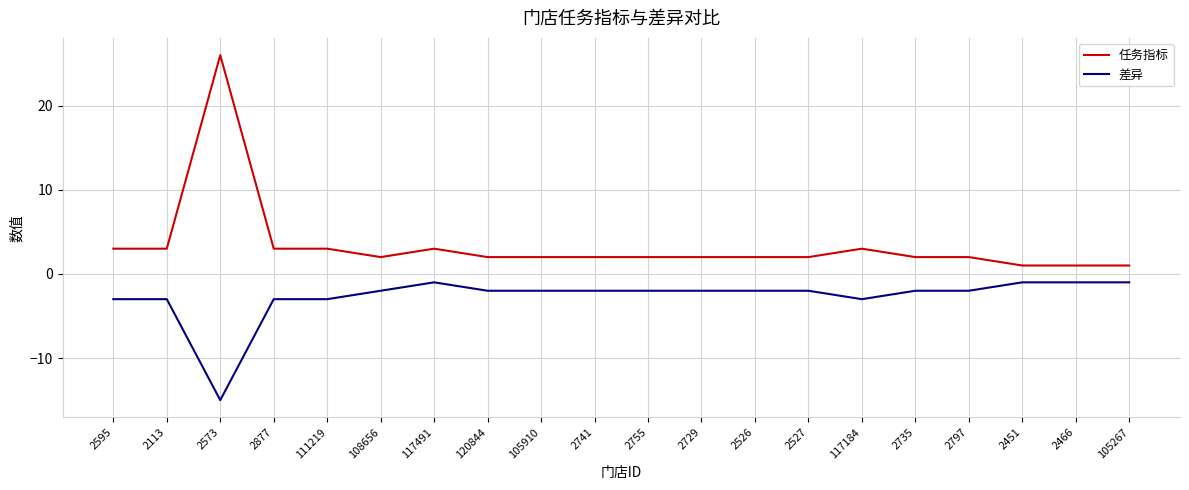

Which series has the largest range (max minus min)?

任务指标